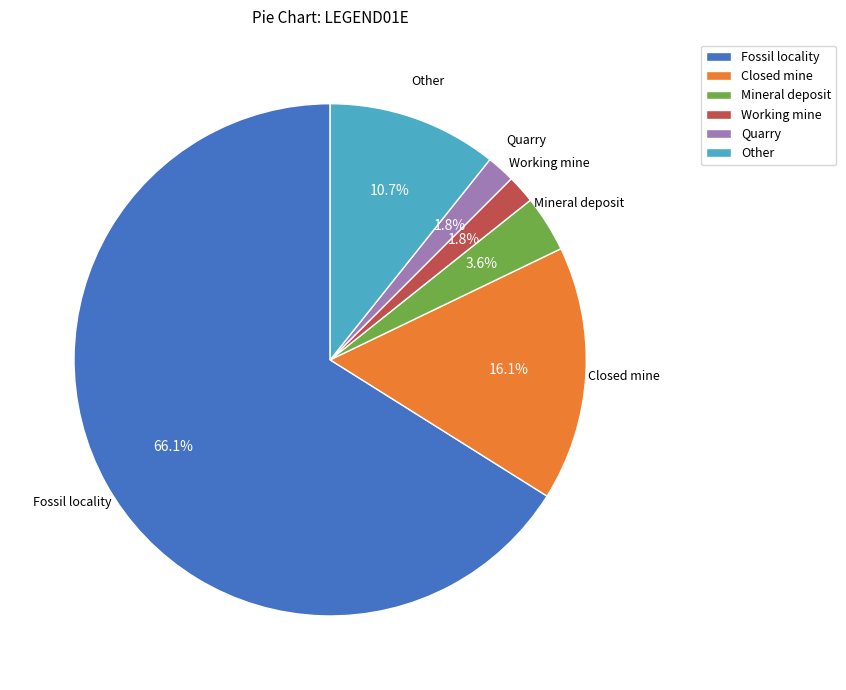

What percentage is the Working mine slice, to the nearest percent?

2%